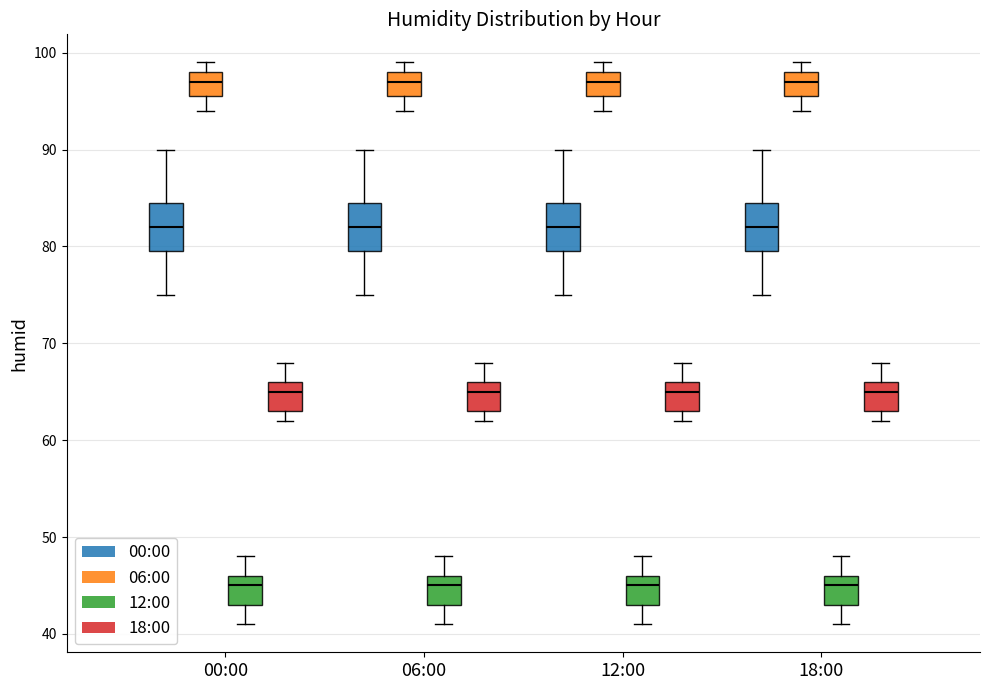

Reading left to right, transcribe this box plot: for each box, give where its median line is, the range the box spans, and where its two whiskers end, as read against the y-axis. The values are not printed on the chart, so give them approximately, as read against the axis.

00:00 (00:00): median 82, box 80 to 85, whiskers 75 to 90
00:00 (06:00): median 97, box 96 to 98, whiskers 94 to 99
00:00 (12:00): median 45, box 43 to 46, whiskers 41 to 48
00:00 (18:00): median 65, box 63 to 66, whiskers 62 to 68
06:00 (00:00): median 82, box 80 to 85, whiskers 75 to 90
06:00 (06:00): median 97, box 96 to 98, whiskers 94 to 99
06:00 (12:00): median 45, box 43 to 46, whiskers 41 to 48
06:00 (18:00): median 65, box 63 to 66, whiskers 62 to 68
12:00 (00:00): median 82, box 80 to 85, whiskers 75 to 90
12:00 (06:00): median 97, box 96 to 98, whiskers 94 to 99
12:00 (12:00): median 45, box 43 to 46, whiskers 41 to 48
12:00 (18:00): median 65, box 63 to 66, whiskers 62 to 68
18:00 (00:00): median 82, box 80 to 85, whiskers 75 to 90
18:00 (06:00): median 97, box 96 to 98, whiskers 94 to 99
18:00 (12:00): median 45, box 43 to 46, whiskers 41 to 48
18:00 (18:00): median 65, box 63 to 66, whiskers 62 to 68